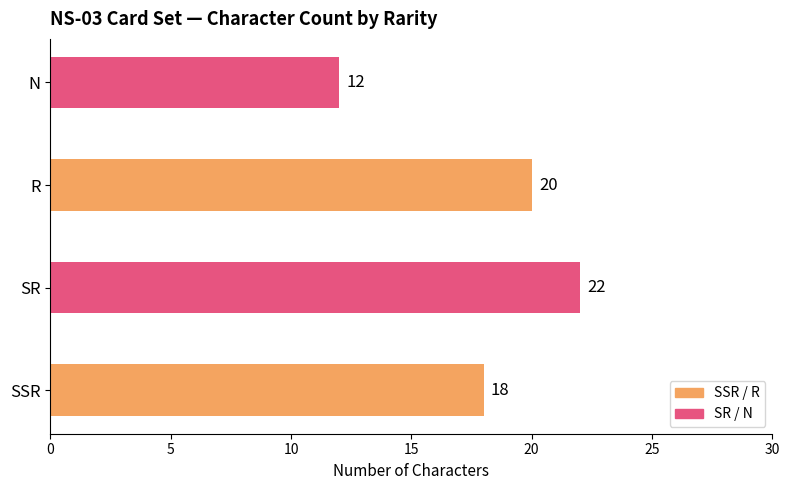

What value does the data have at SR?

22